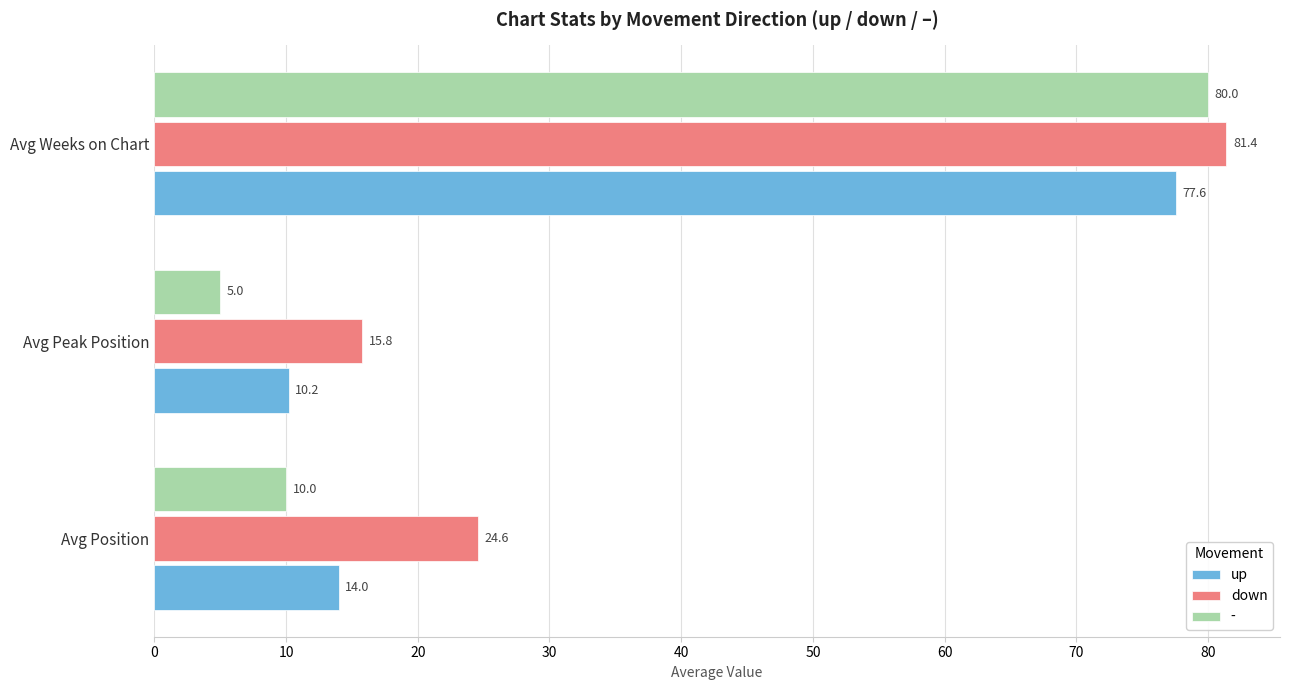

What is the total value across all series at Avg Weeks on Chart?

239.0